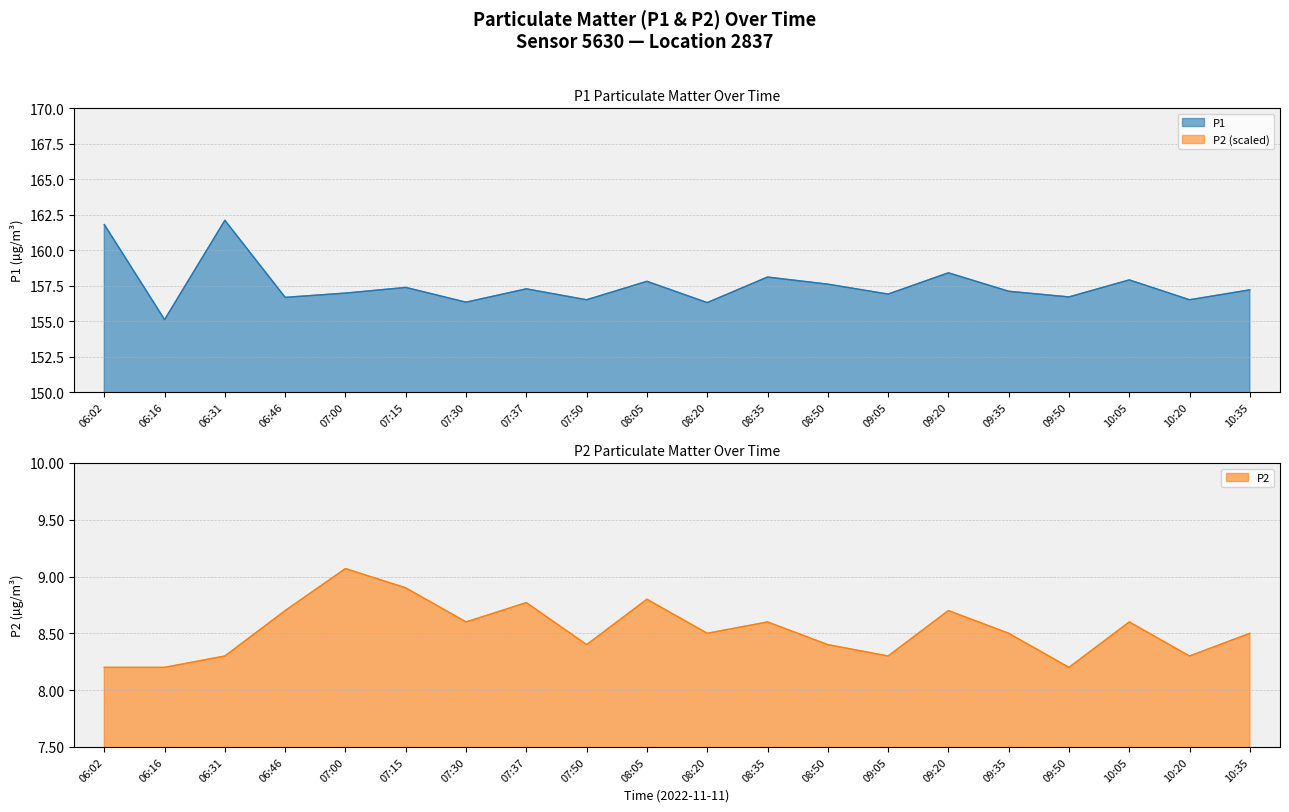

True or false: P2 and P1 cross at least once.

False